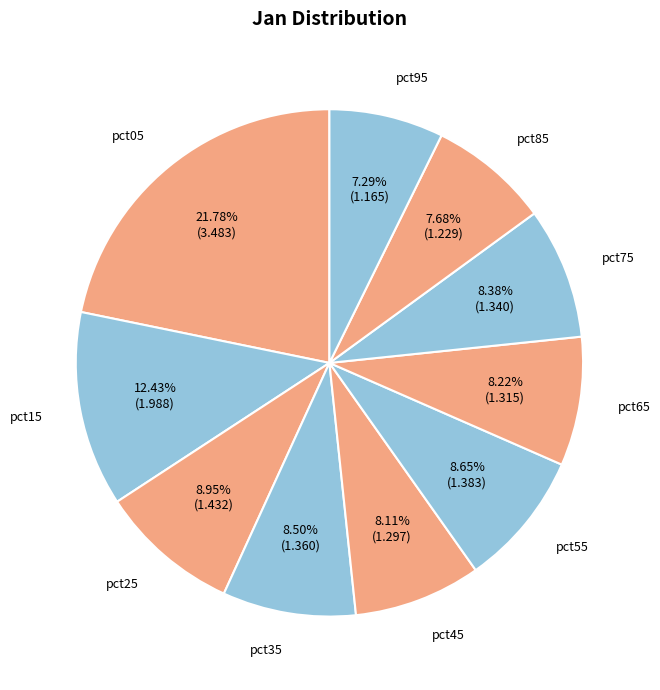

How many slices are in this pie chart?

10